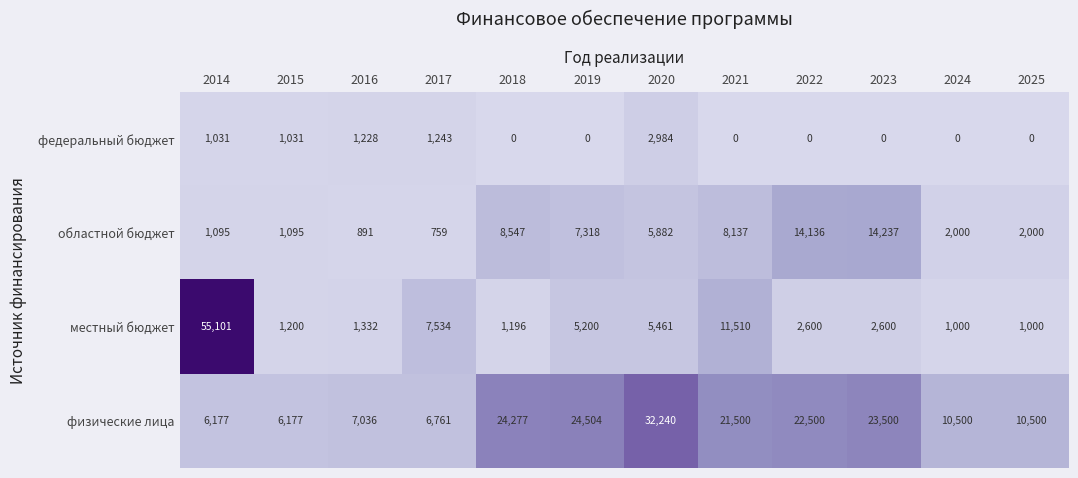

What is the difference between the maximum and minimum values in the физические лица series?

26063